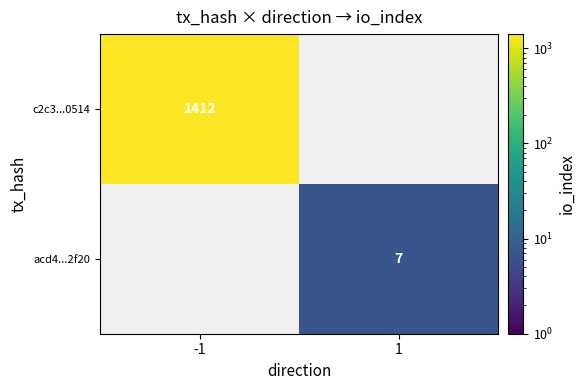

What is the difference between the highest and lowest values at 1?

7